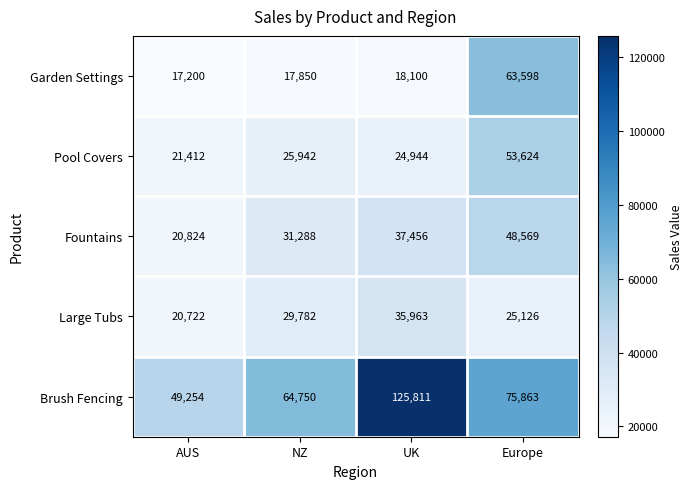

Reading left to right, extract all data points from this chart.

Garden Settings: AUS=17200	NZ=17850	UK=18100	Europe=63598
Pool Covers: AUS=21412	NZ=25942	UK=24944	Europe=53624
Fountains: AUS=20824	NZ=31288	UK=37456	Europe=48569
Large Tubs: AUS=20722	NZ=29782	UK=35963	Europe=25126
Brush Fencing: AUS=49254	NZ=64750	UK=125811	Europe=75863